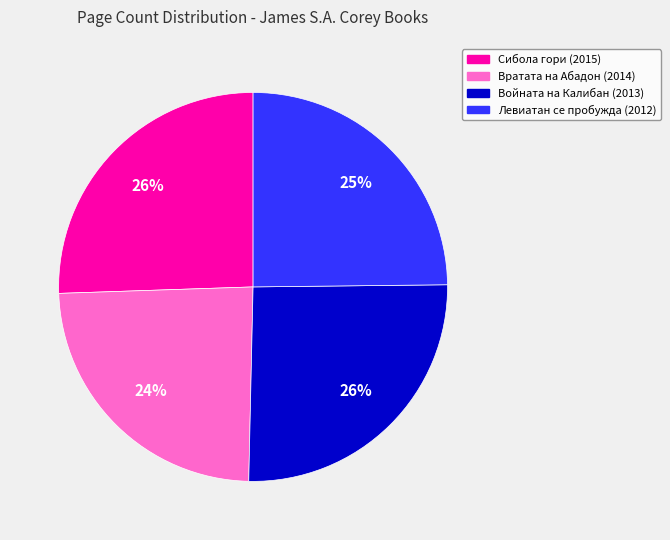

How many segments does this pie chart have?

4